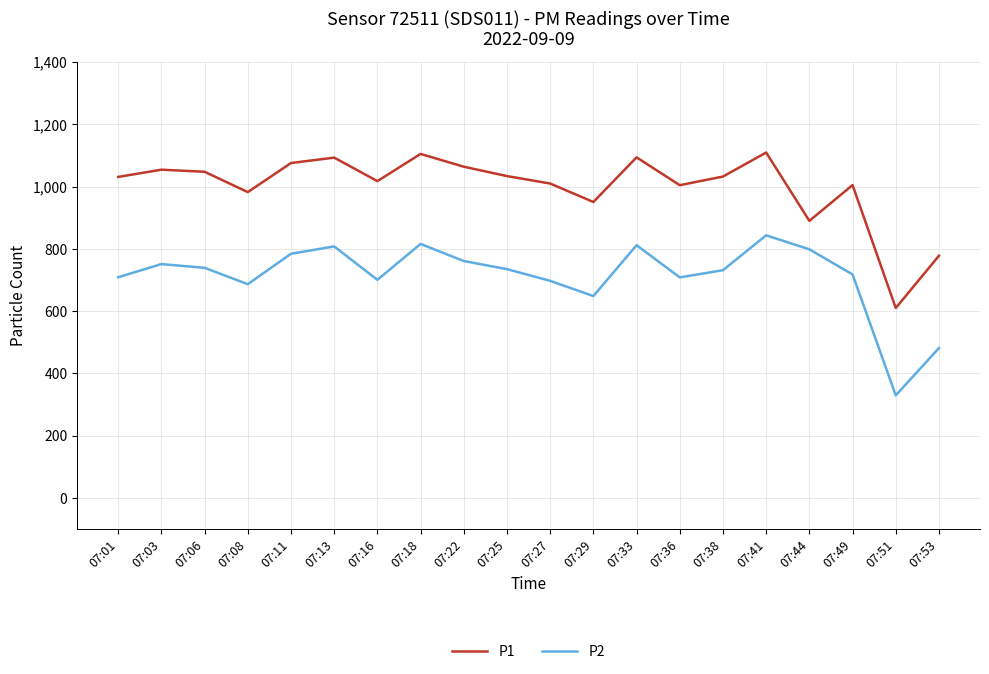

What is the sum of the P1 values at 07:13 and 07:41?

2202.0